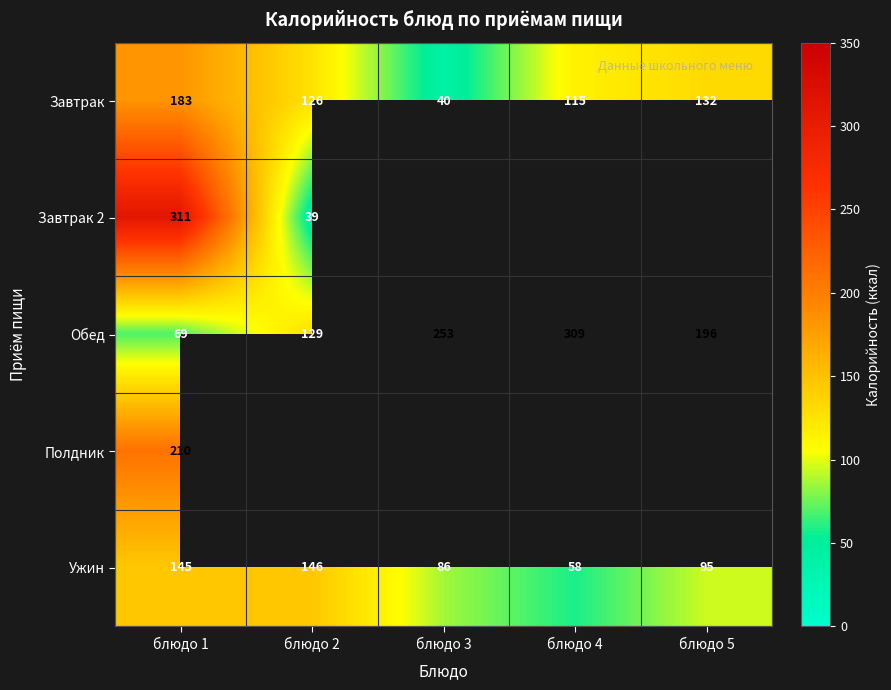

How many series are shown in this chart?

5